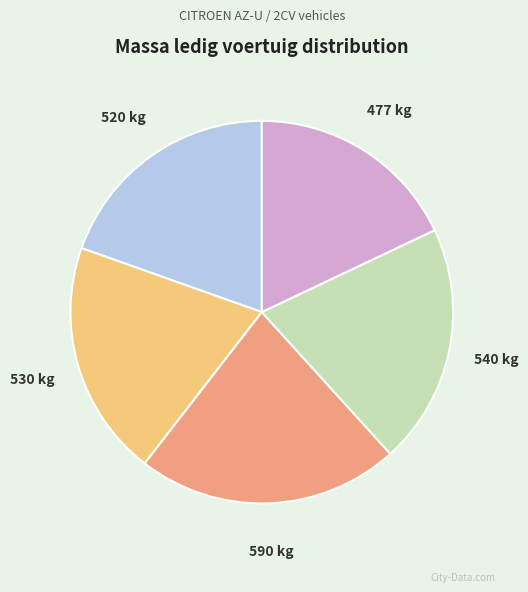

Does any single category account for the majority?

No